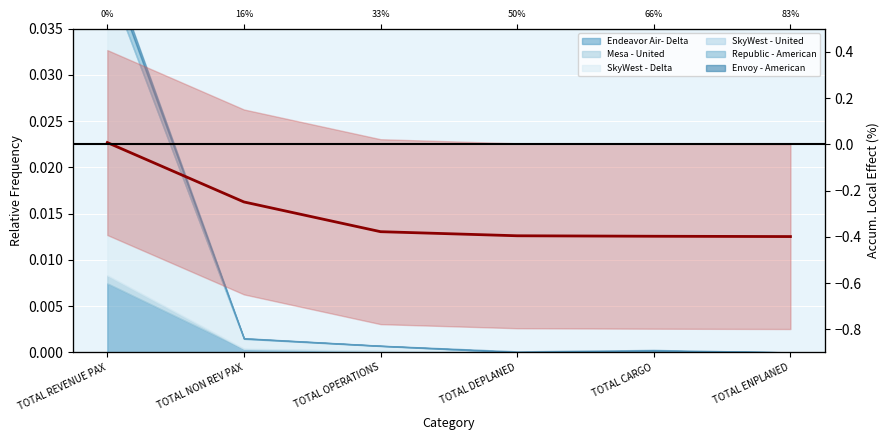

Reading left to right, transcribe all the data shown in this chart.

TOTAL REVENUE PAX=0.0	TOTAL NON REV PAX=-0.2	TOTAL OPERATIONS=-0.4	TOTAL DEPLANED=-0.4	TOTAL CARGO=-0.4	TOTAL ENPLANED=-0.4